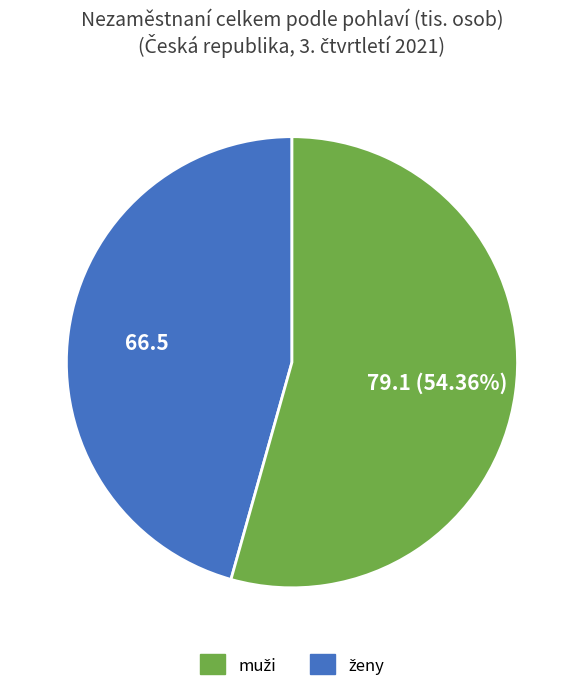

Is there any slice that represents more than half of the pie?

Yes